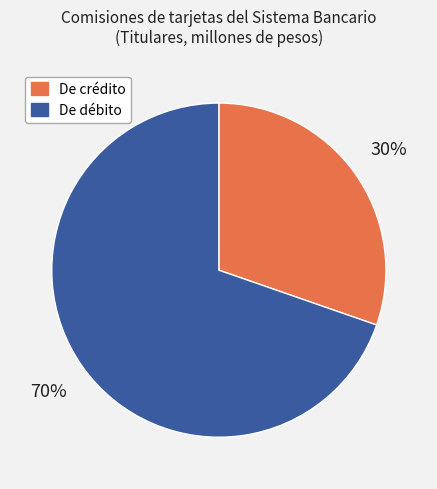

What percentage is the De crédito slice, to the nearest percent?

30%